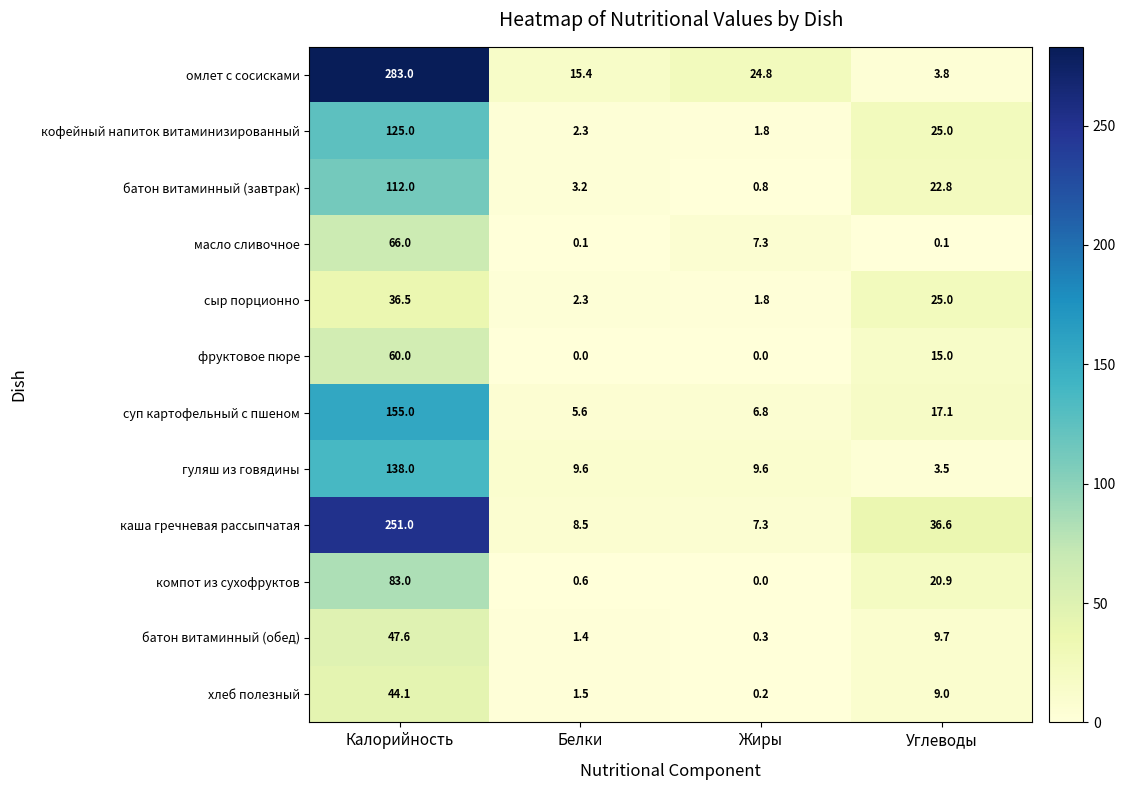

Which series has the largest range (max minus min)?

омлет с сосисками